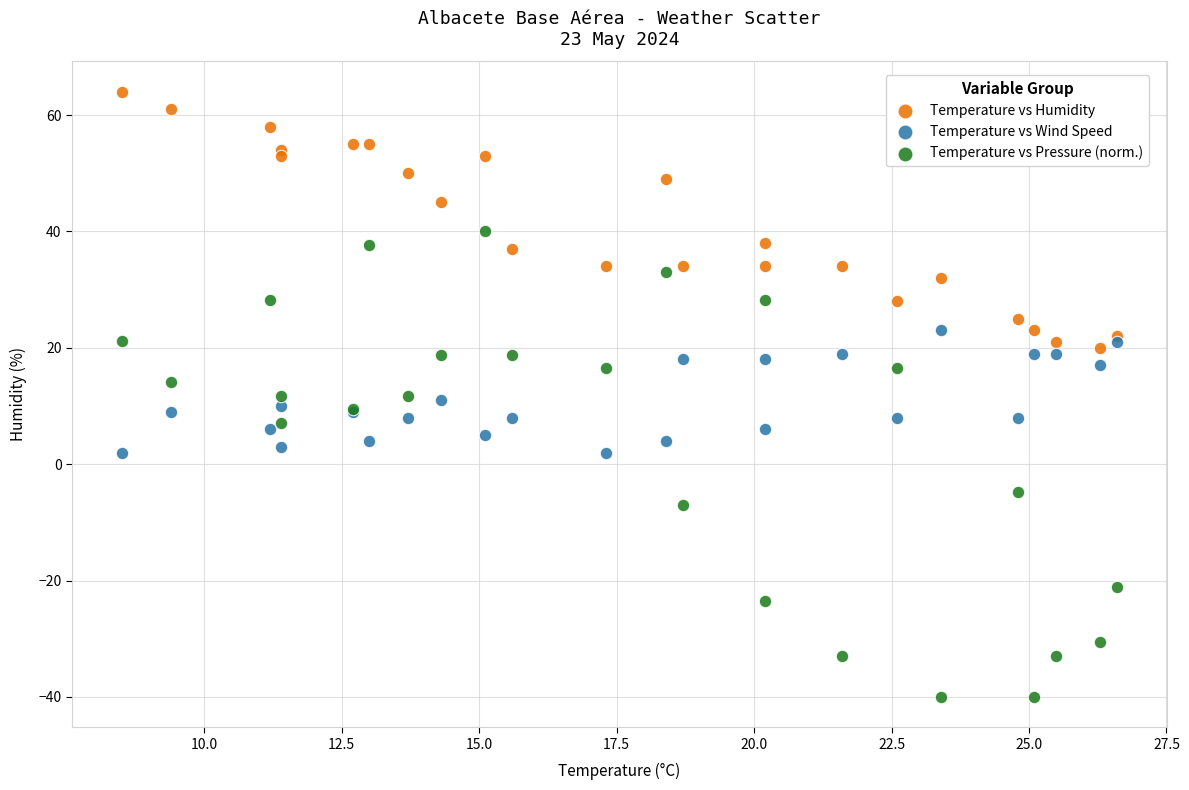

Which series contains the highest Y value?

Temperature vs Humidity